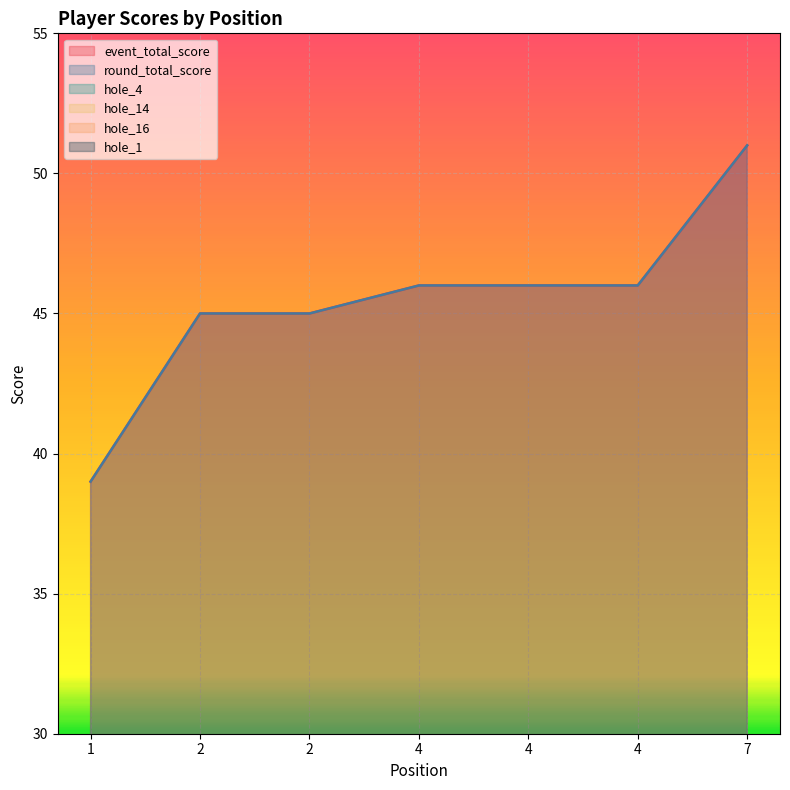

List the series in order of their peak value, lowest first.

hole_1, hole_4, hole_14, hole_16, event_total_score, round_total_score